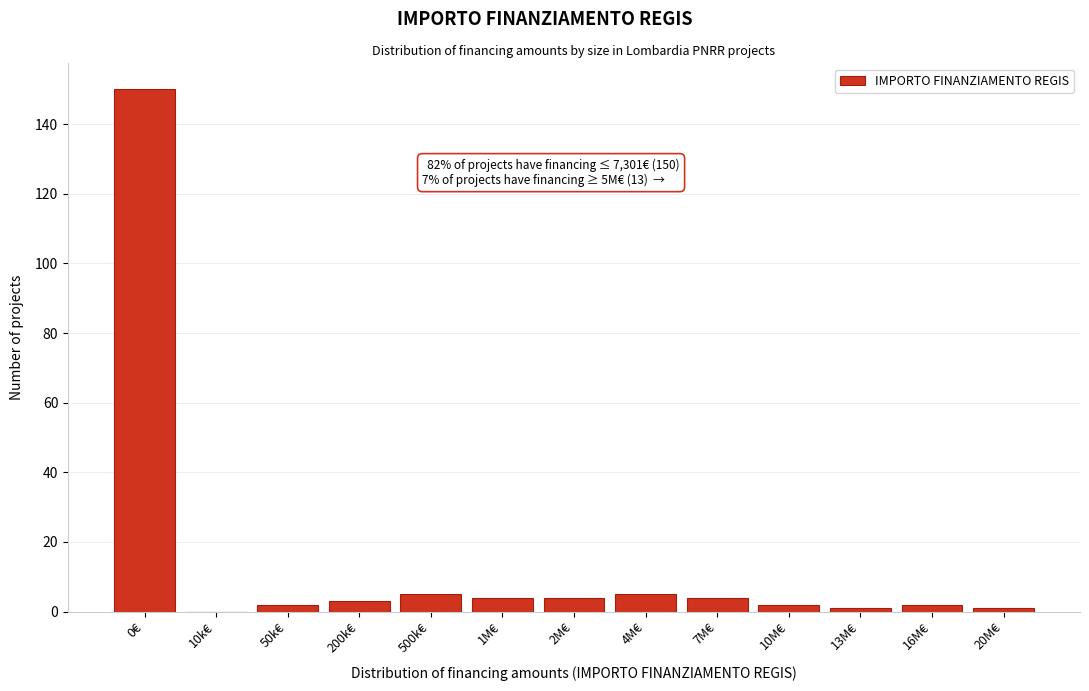

Reading left to right, list all the values displayed in this chart.

0€=150	10k€=0	50k€=2	200k€=3	500k€=5	1M€=4	2M€=4	4M€=5	7M€=4	10M€=2	13M€=1	16M€=2	20M€=1